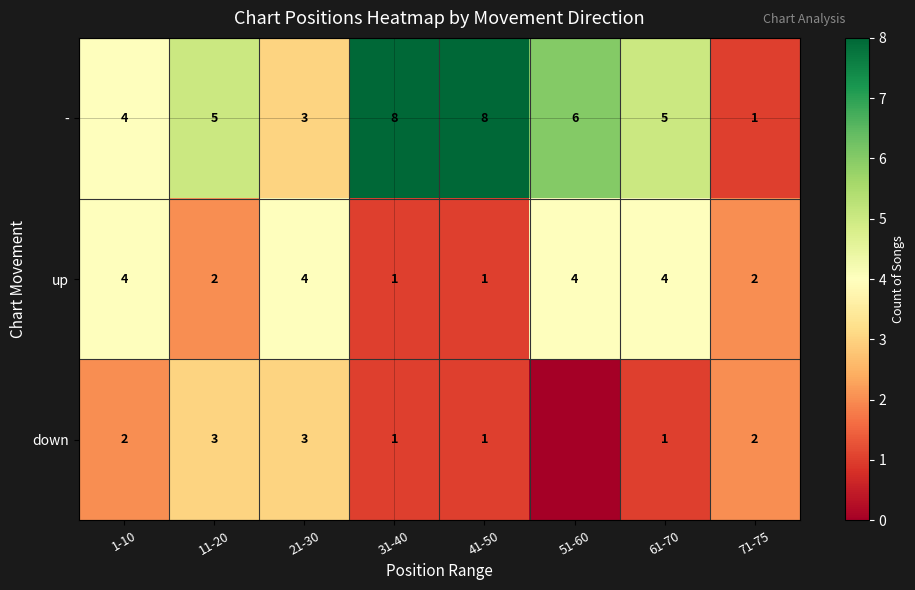

Is the value of - at 11-20 greater than the value of up at 11-20?

Yes